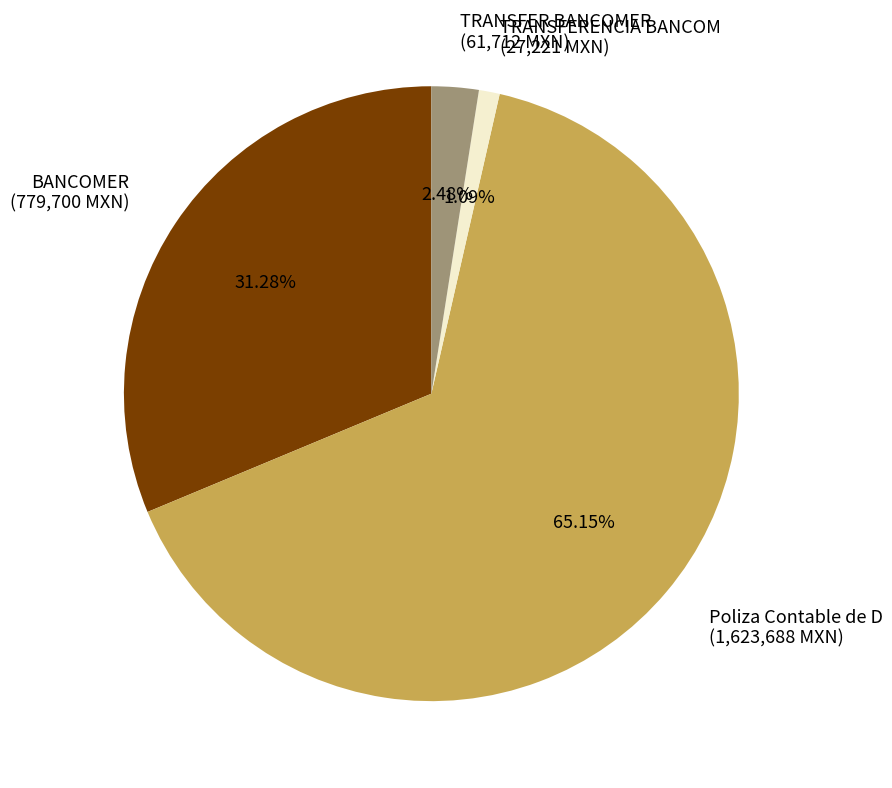

Which slice is the largest?

Poliza Contable de D (1,623,688 MXN)